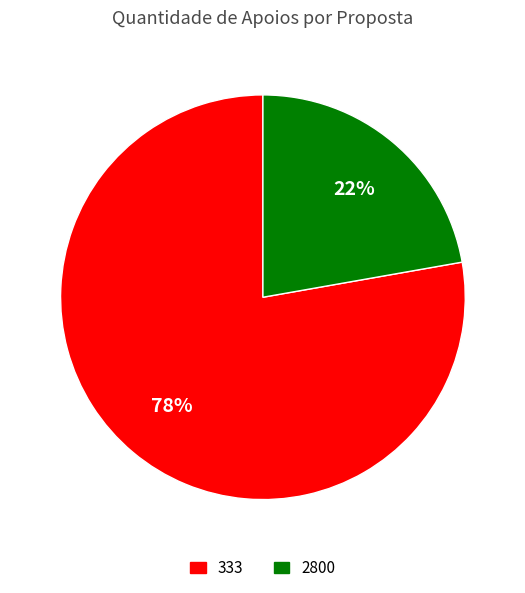

Rank the categories by value from highest to lowest.

333, 2800